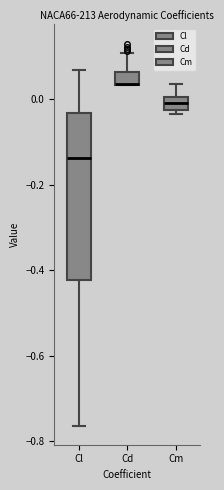

Where is the upper edge of the box for Cl on the y-axis? The values are not printed on the chart, so give them approximately, as read against the axis.

-0.04